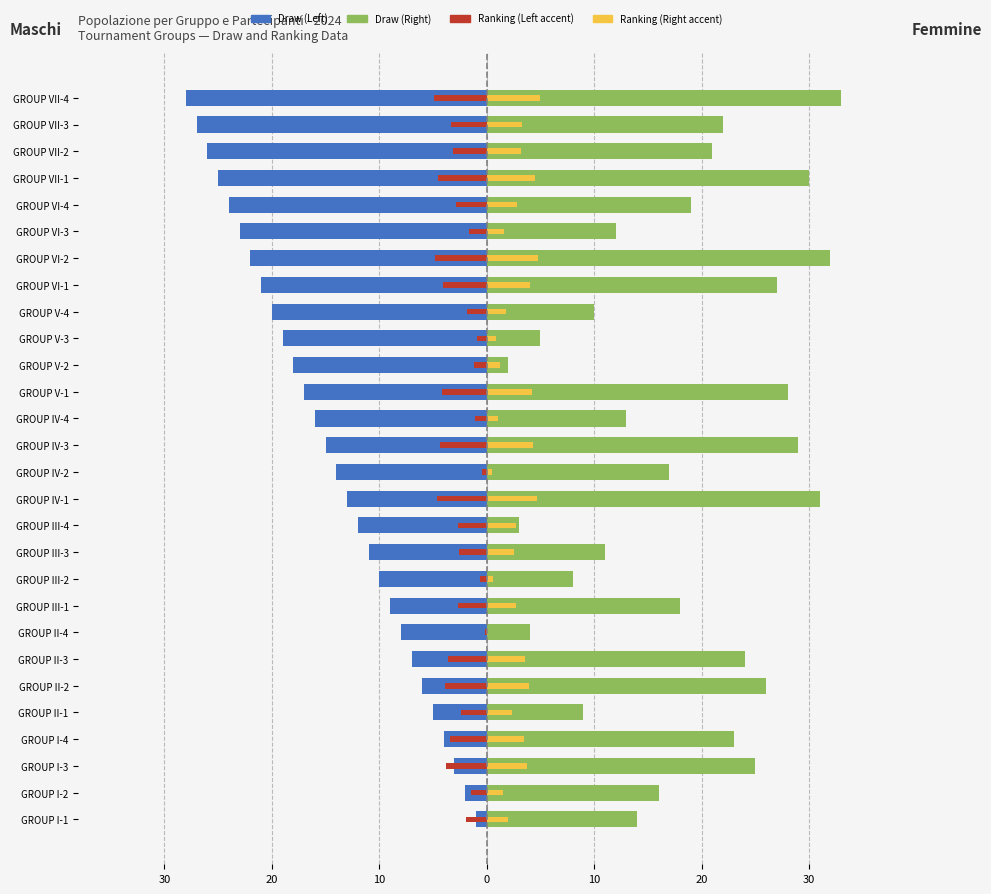

Rank the series by their average value, from lowest to highest.

Draw (Left), Ranking (Left accent), Ranking (Right accent), Draw (Right)